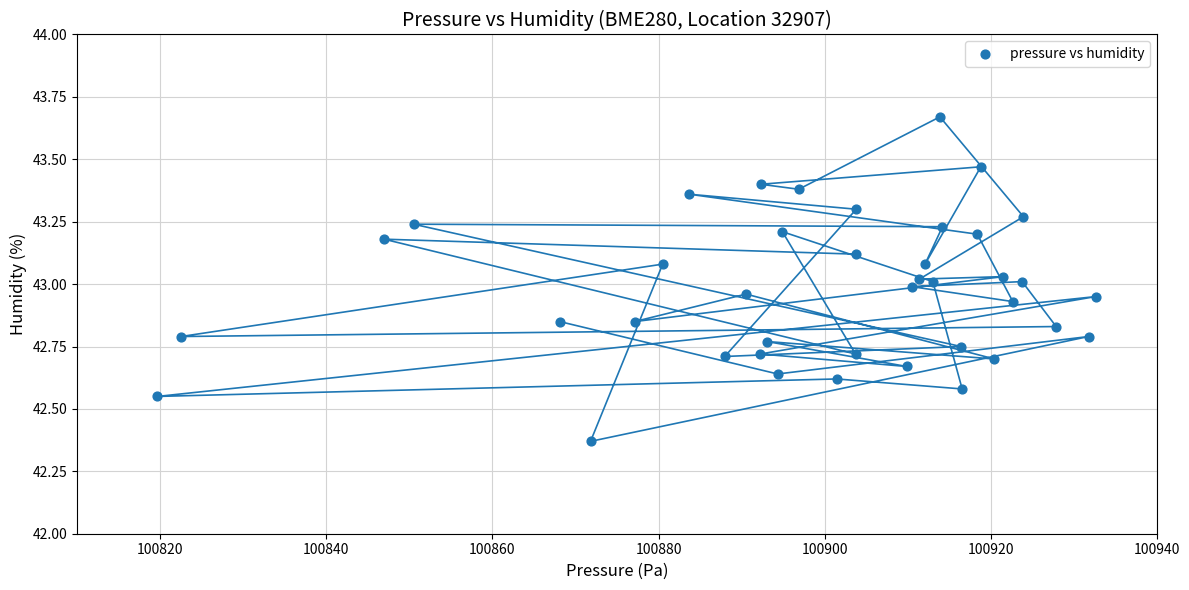

What is the range of X values (max minus min)?

113.0